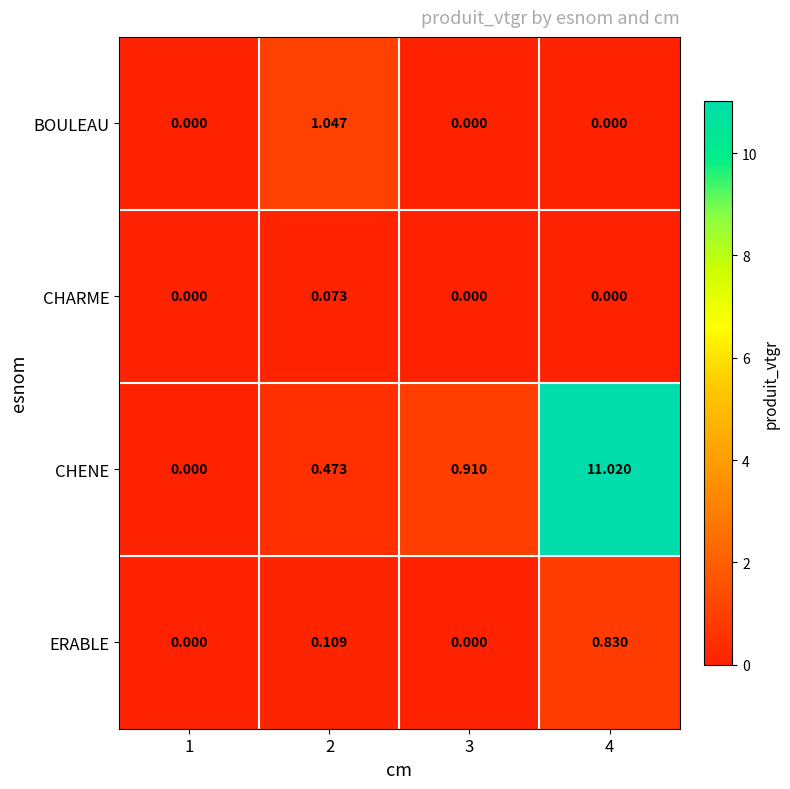

What is the greatest value displayed?

11.0